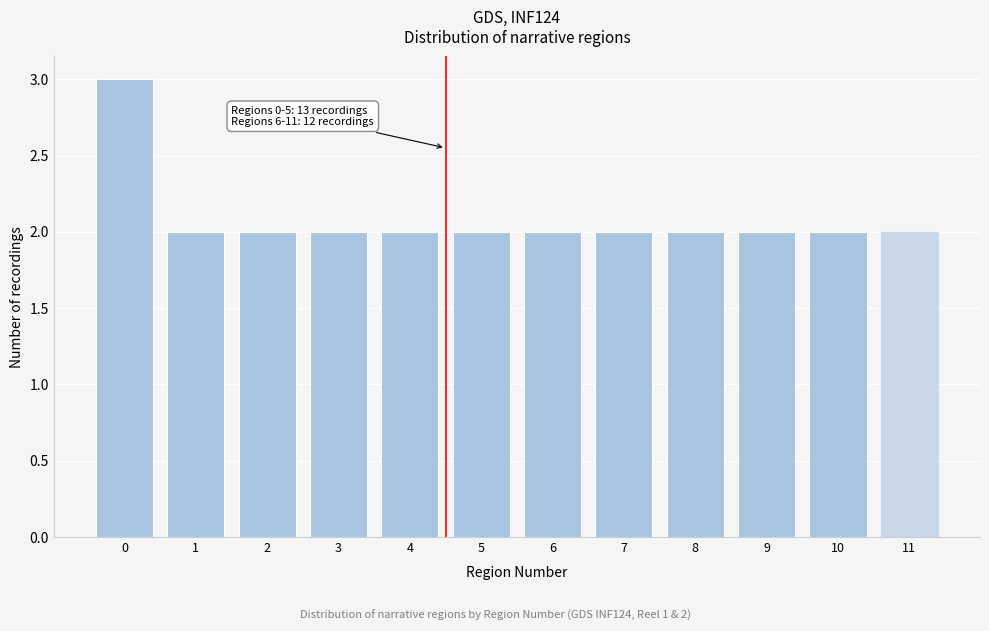

Reading left to right, transcribe all the data shown in this chart.

3	2	2	2	2	2	2	2	2	2	2	2